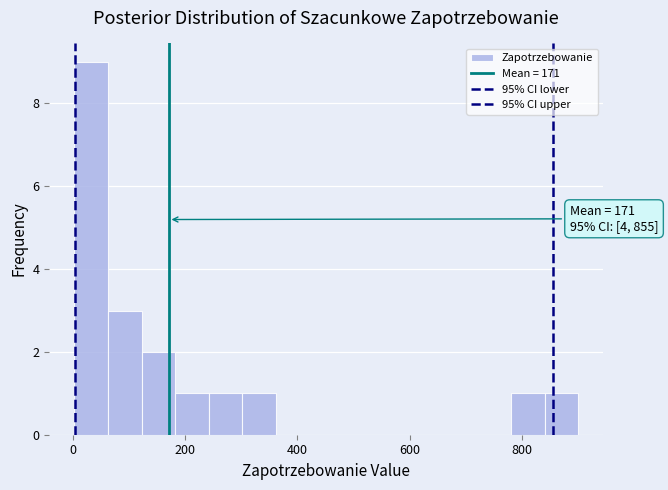

Around what value on the x-axis is the tallest bar? Give the approximate position of its centre, as read against the axis.

40